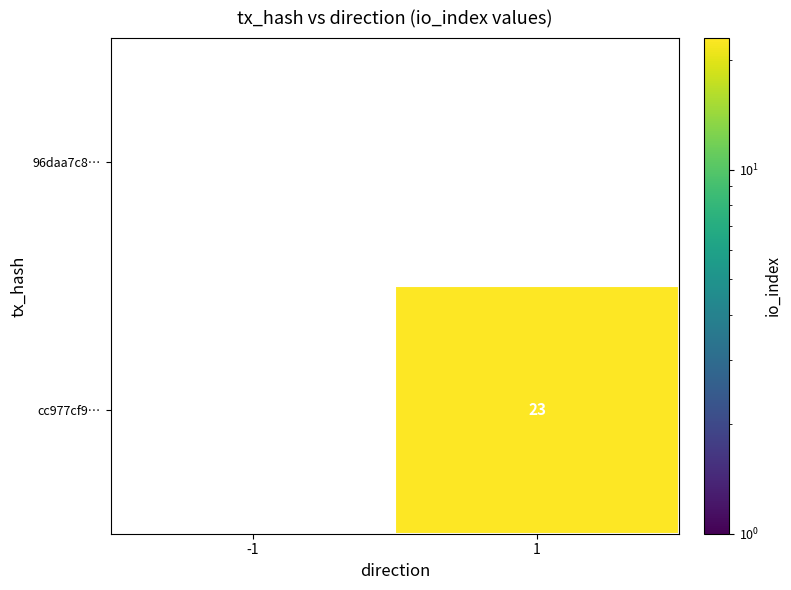

At how many categories does at least one series exceed 19?

1